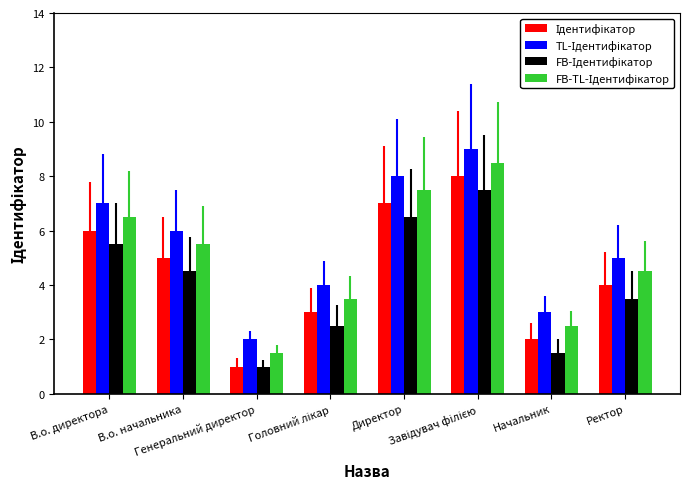

Does the chart contain stacked bars?

No